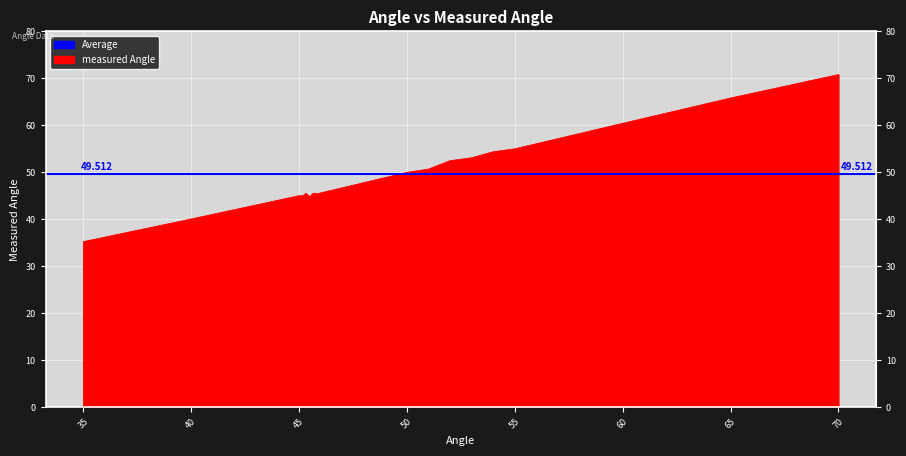

Where is the first local maximum?

45